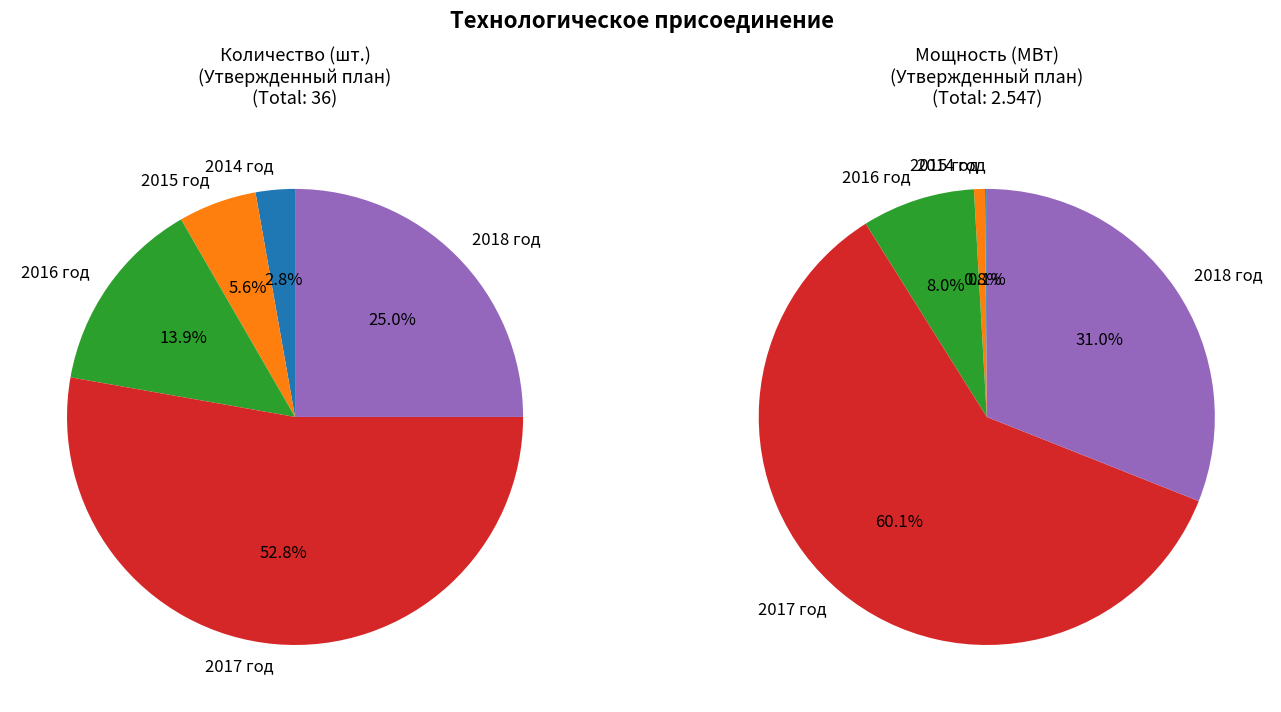

Is the sum of 2017 год and 2016 год greater than half?

Yes